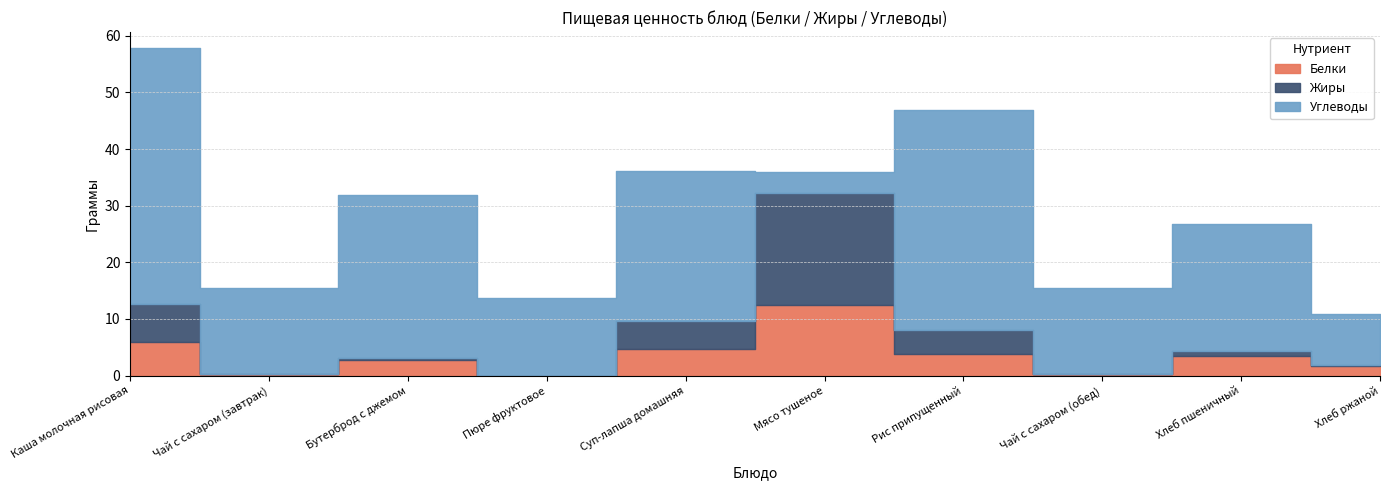

Does the chart have visible grid lines?

Yes